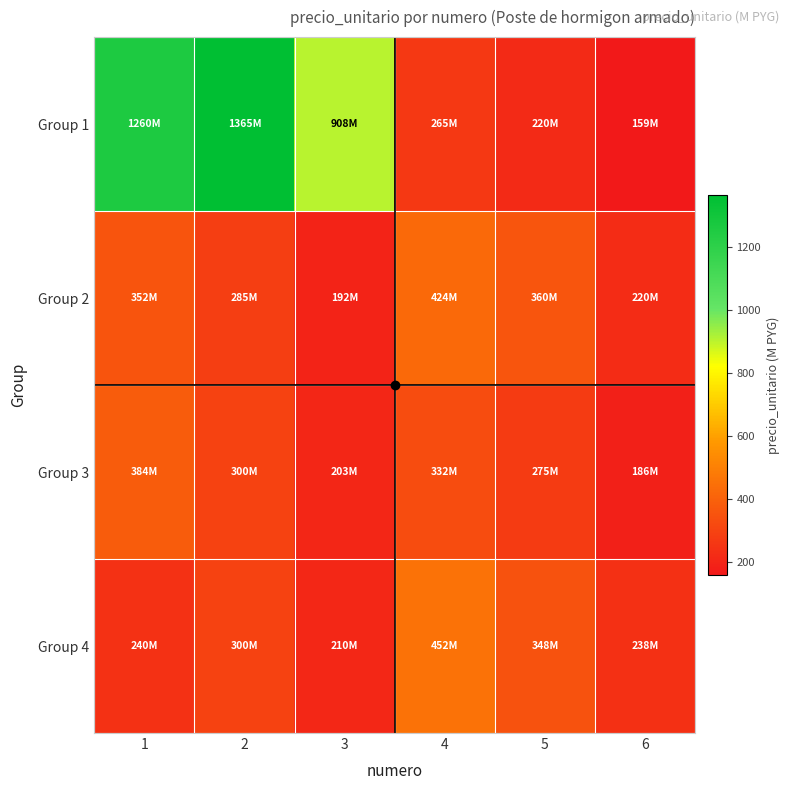

Reading right to left, transcribe all the data shown in this chart.

Group 1: 6=158.8	5=220.0	4=265.0	3=907.5	2=1365.0	1=1260.0
Group 2: 6=220.5	5=360.0	4=424.0	3=192.5	2=285.0	1=352.0
Group 3: 6=185.5	5=274.8	4=332.0	3=203.0	2=300.0	1=384.0
Group 4: 6=238.0	5=348.0	4=452.0	3=210.0	2=300.0	1=240.0